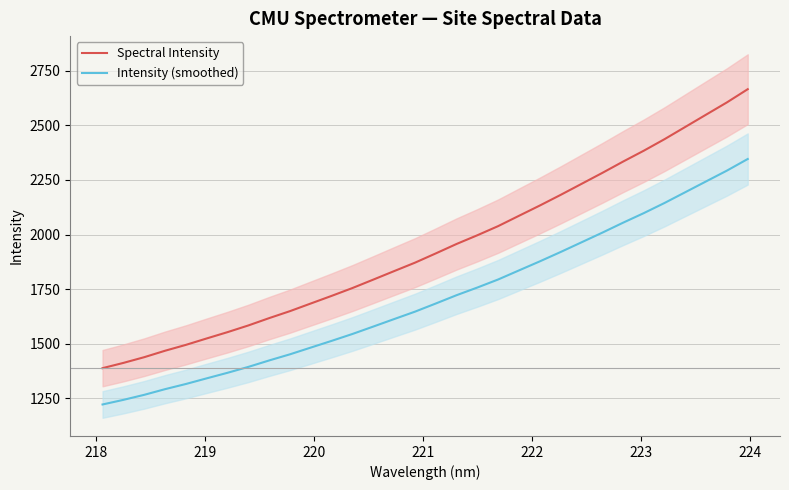

What are all the series names shown in the legend?

Spectral Intensity, Intensity (smoothed)